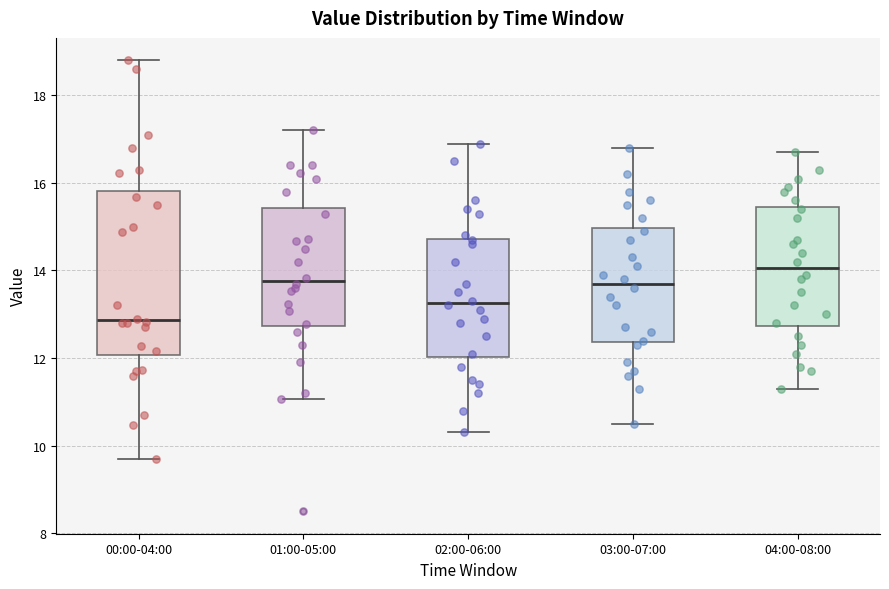

Which box is the tallest, from its lower edge to its upper edge?

00:00-04:00